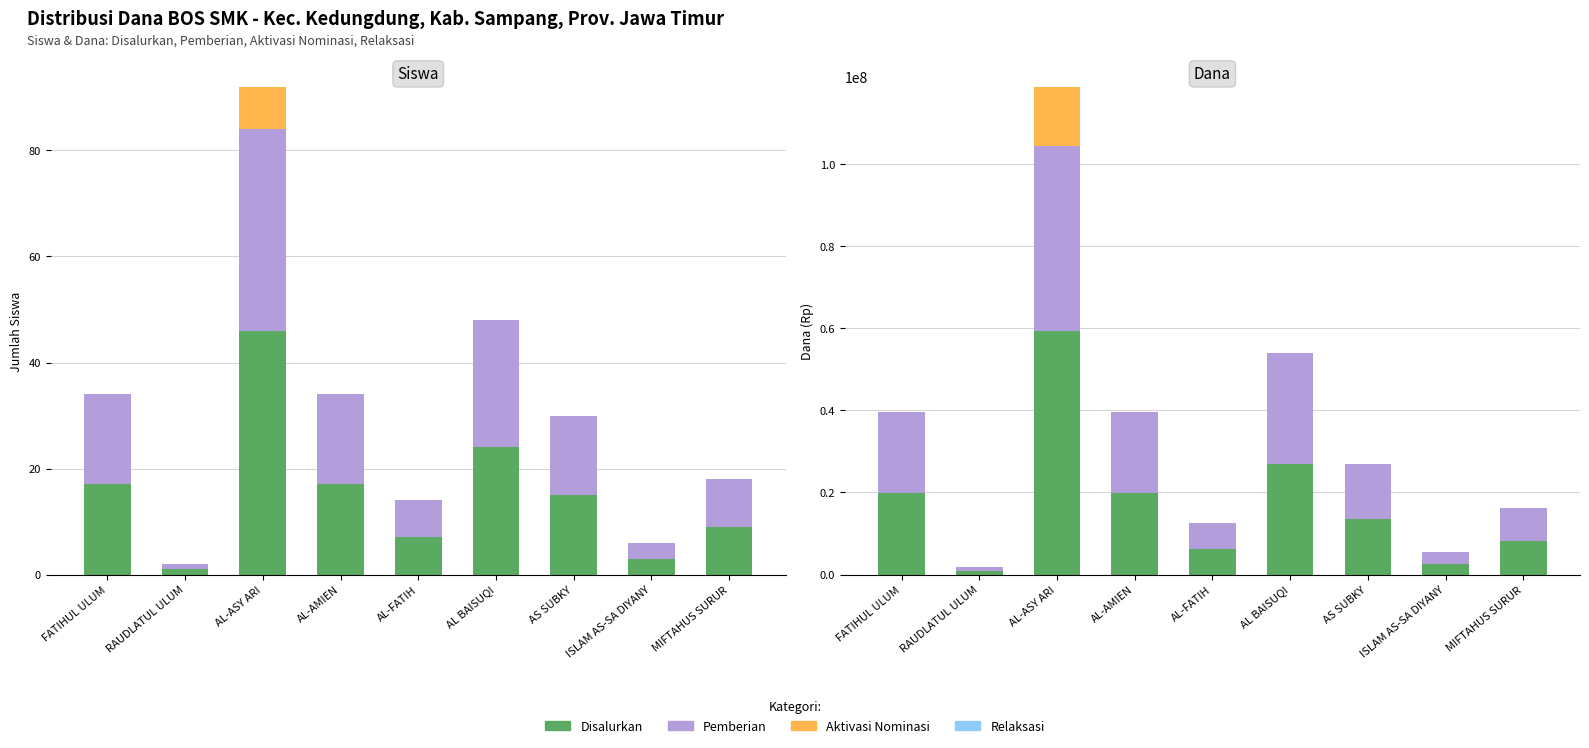

Reading left to right, what are all the values shown in this chart?

Disalurkan: FATIHUL ULUM=19800000	RAUDLATUL ULUM=900000	AL-ASY ARI=59400000	AL-AMIEN=19800000	AL-FATIH=6300000	AL BAISUQI=27000000	AS SUBKY=13500000	ISLAM AS-SA DIYANY=2700000	MIFTAHUS SURUR=8100000
Pemberian: FATIHUL ULUM=19800000	RAUDLATUL ULUM=900000	AL-ASY ARI=45000000	AL-AMIEN=19800000	AL-FATIH=6300000	AL BAISUQI=27000000	AS SUBKY=13500000	ISLAM AS-SA DIYANY=2700000	MIFTAHUS SURUR=8100000
Aktivasi Nominasi: FATIHUL ULUM=0	RAUDLATUL ULUM=0	AL-ASY ARI=14400000	AL-AMIEN=0	AL-FATIH=0	AL BAISUQI=0	AS SUBKY=0	ISLAM AS-SA DIYANY=0	MIFTAHUS SURUR=0
Relaksasi: FATIHUL ULUM=0	RAUDLATUL ULUM=0	AL-ASY ARI=0	AL-AMIEN=0	AL-FATIH=0	AL BAISUQI=0	AS SUBKY=0	ISLAM AS-SA DIYANY=0	MIFTAHUS SURUR=0